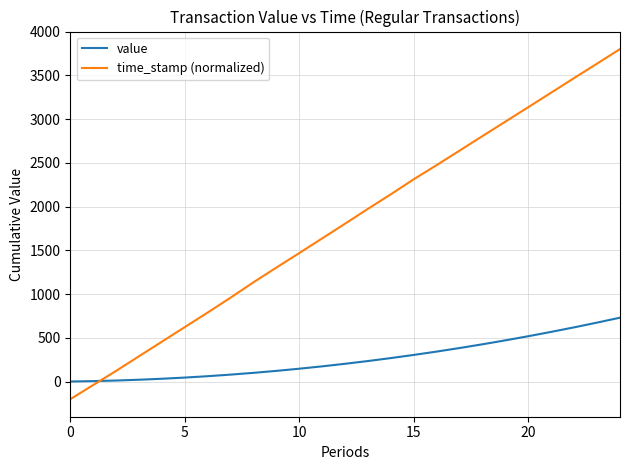

How many intersections are there between value and time_stamp (normalized)?

1